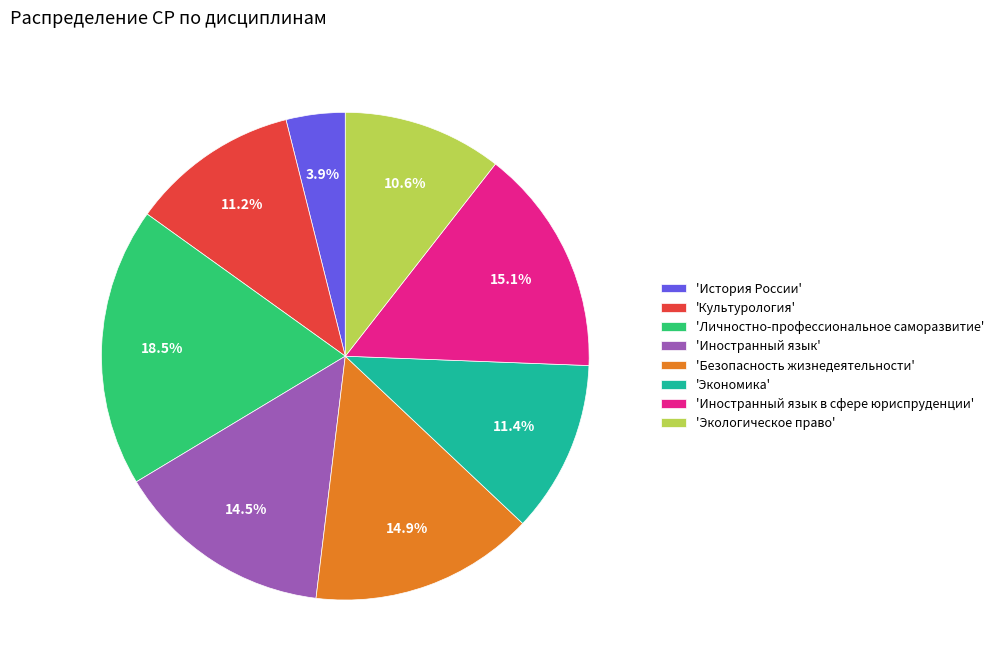

Combined, what portion of the pie is 'Экономика' and 'Личностно-профессиональное саморазвитие'?

29.9%